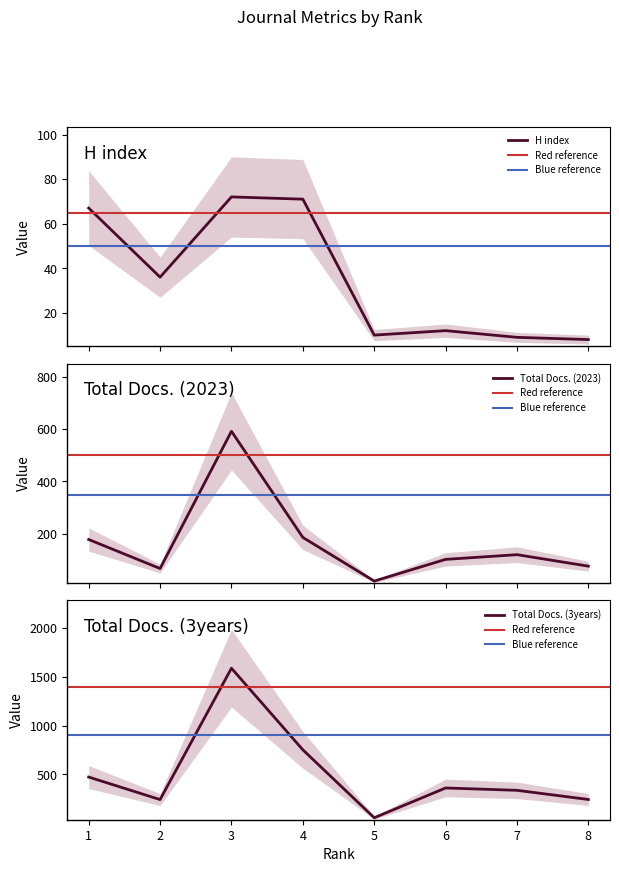

The Total Docs. (2023) series shows 114 at 2. True or false?

False